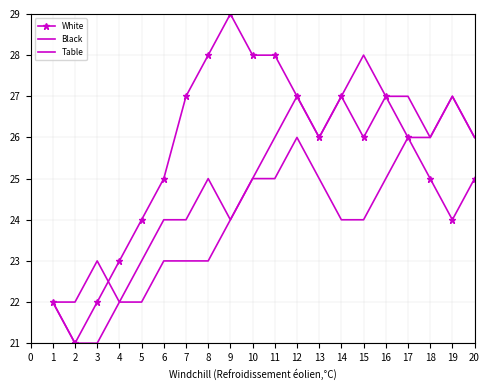

At which label is Table closest to 24?

9